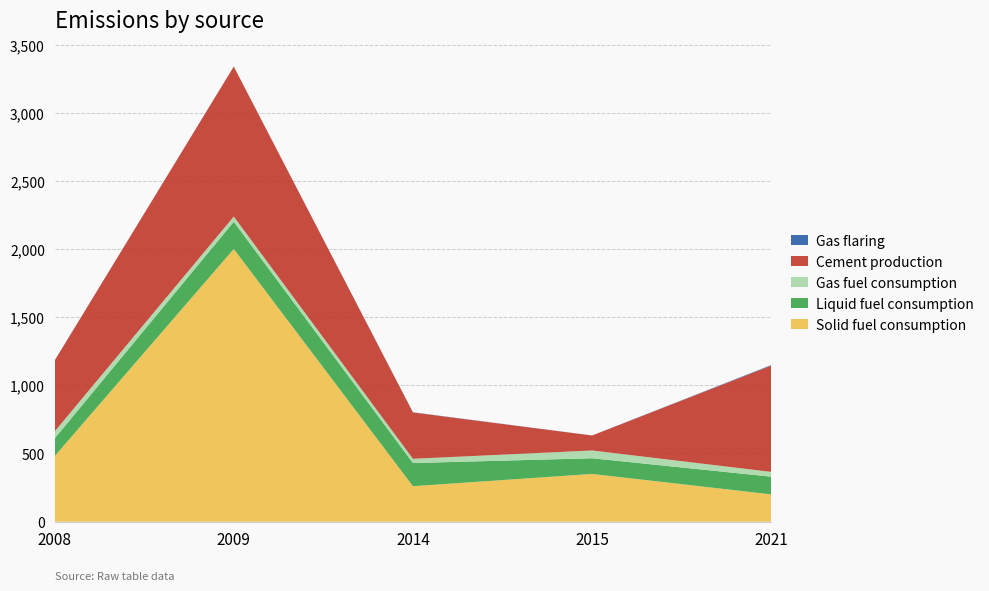

Reading left to right, what are all the values shown in this chart?

Solid fuel consumption: 2008=480.0	2009=2000.0	2014=260.0	2015=350.0	2021=200.0
Liquid fuel consumption: 2008=130.0	2009=200.0	2014=170.0	2015=115.0	2021=130.0
Gas fuel consumption: 2008=51.0	2009=38.0	2014=31.0	2015=57.0	2021=35.0
Cement production: 2008=520.0	2009=1100.0	2014=340.0	2015=110.0	2021=780.0
Gas flaring: 2008=1.1	2009=0.6	2014=1.3	2015=0.3	2021=3.9